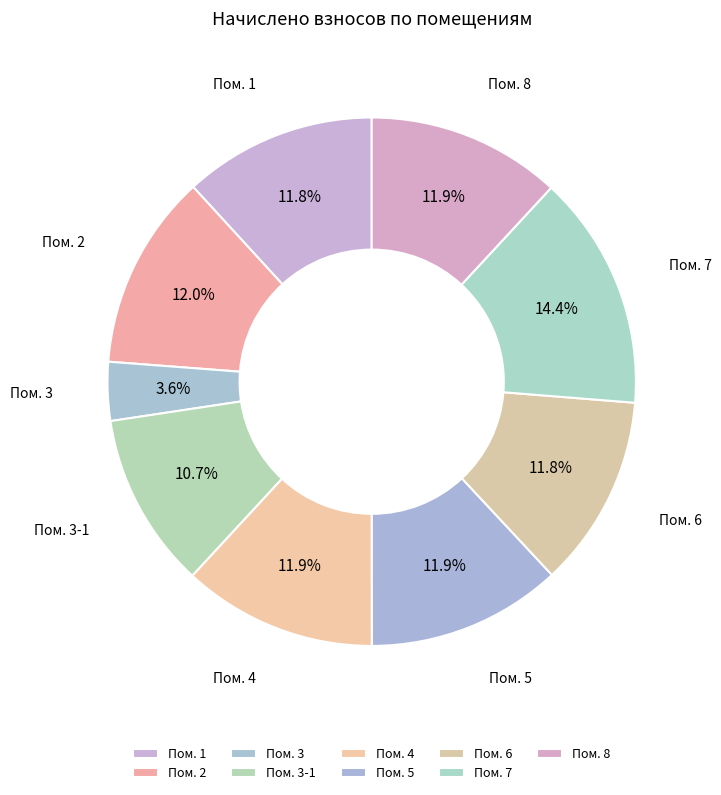

How many segments does this pie chart have?

9